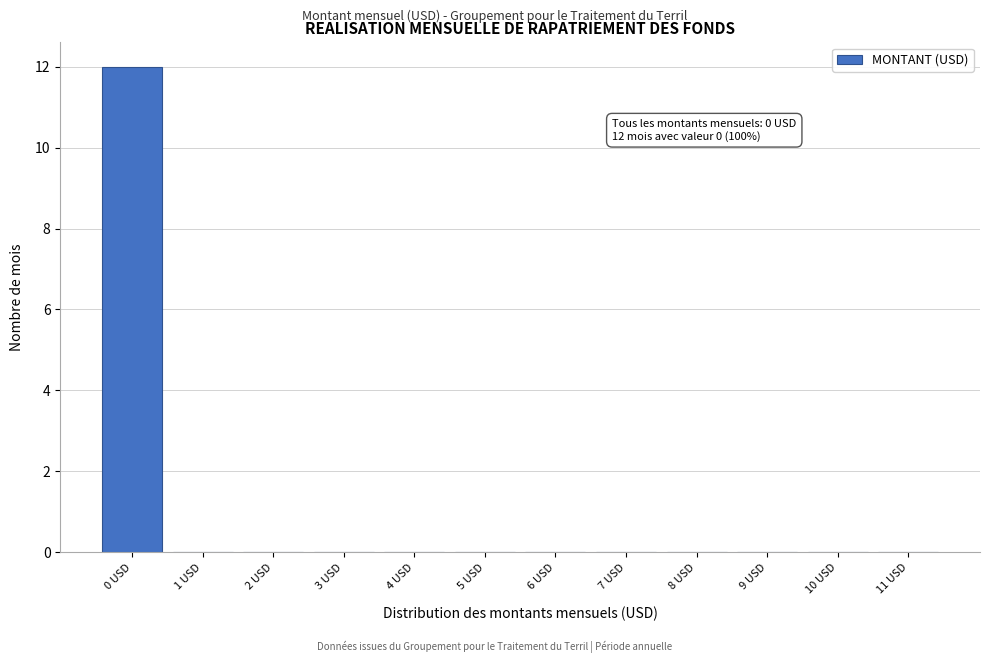

Reading left to right, extract all data points from this chart.

0 USD=12	1 USD=0	2 USD=0	3 USD=0	4 USD=0	5 USD=0	6 USD=0	7 USD=0	8 USD=0	9 USD=0	10 USD=0	11 USD=0